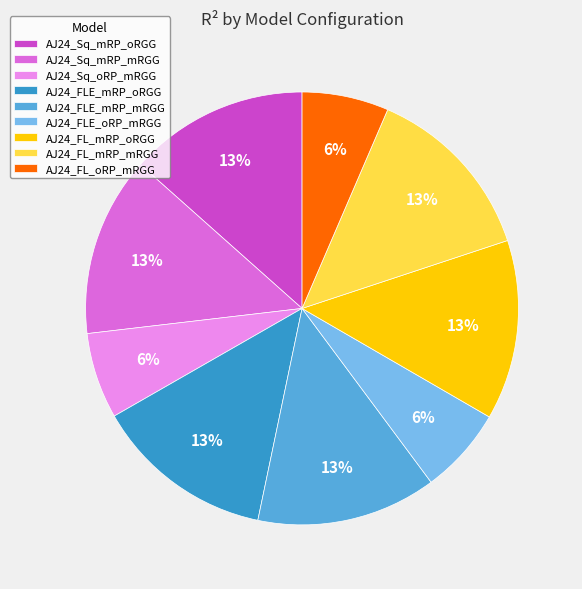

Does any single category account for the majority?

No